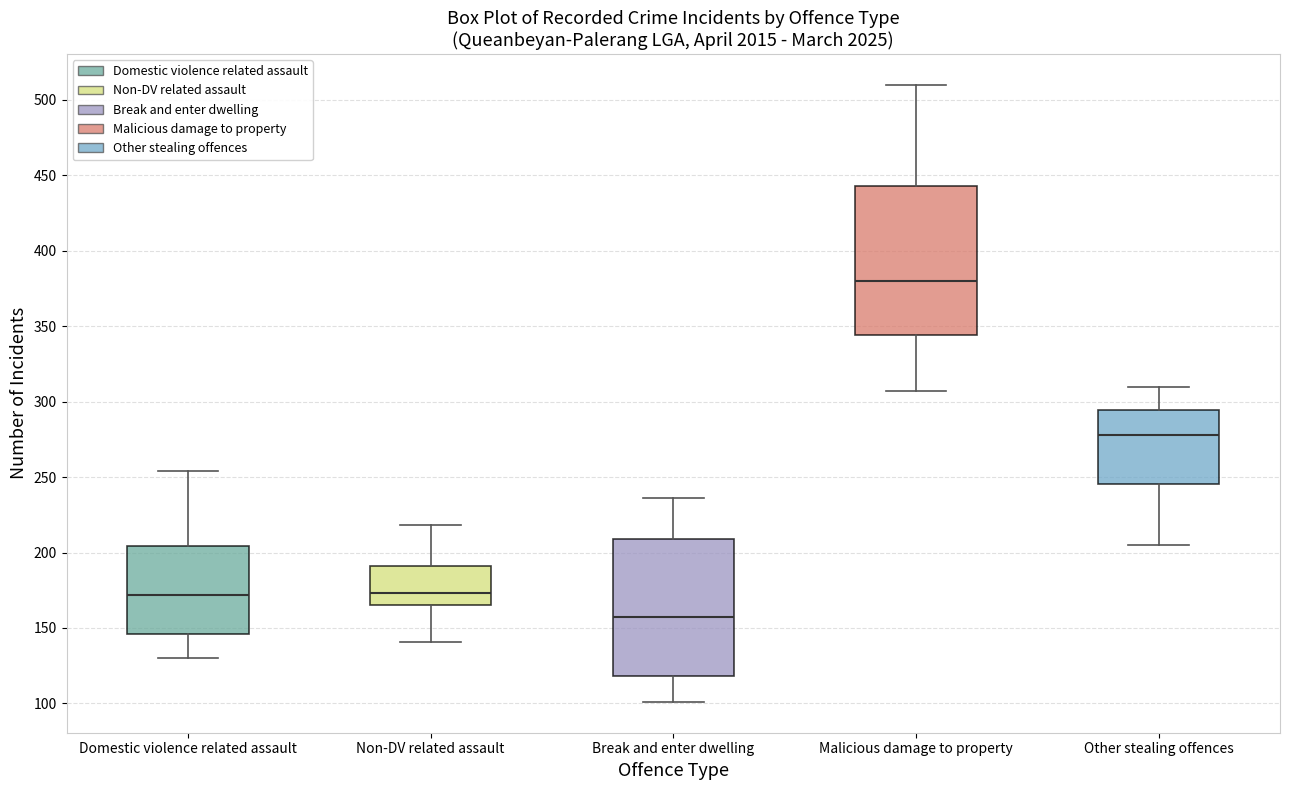

Comparing the boxes themselves (not the whiskers), which one is the tallest?

Malicious damage to property